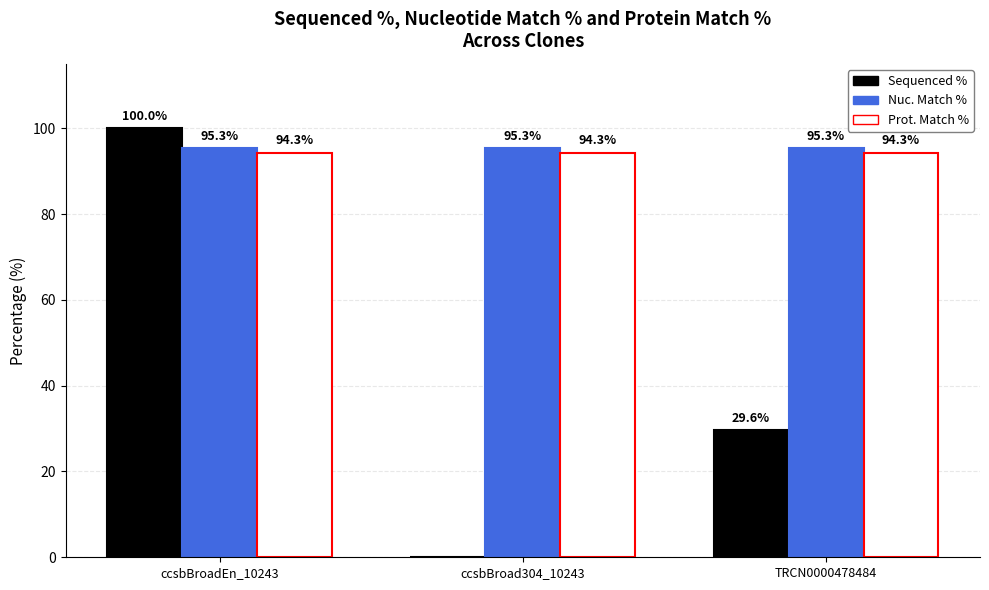

Where does the Sequenced % series first go above 29?

ccsbBroadEn_10243